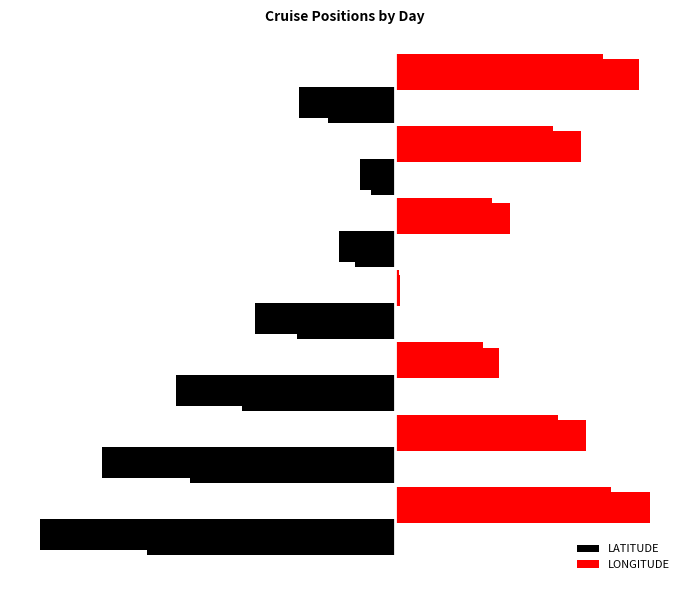

What is the approximate value of LATITUDE at −50?

-40.0